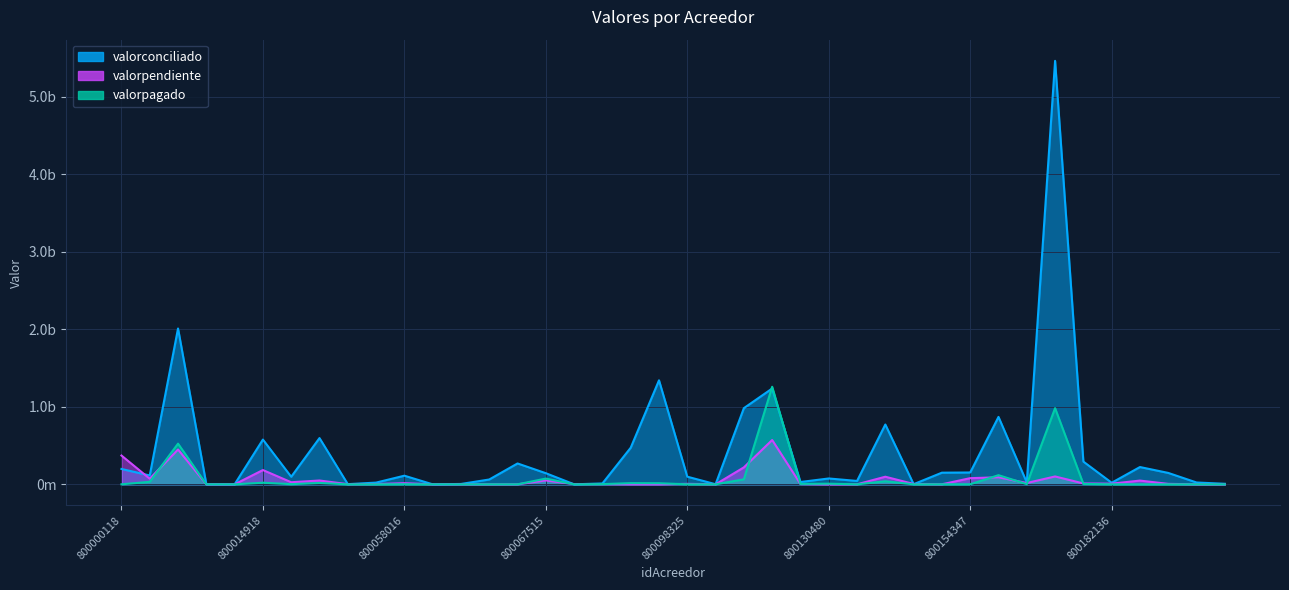

Reading left to right, what are all the values shown in this chart?

valorconciliado: 198172503	114094777	2010002952	1074189	124913	577012725	97278470	596419902	2317862	22184514	111283177	55916	4747268	62229014	269114789	143497192	287032	11259306	471965055	1341458067	98551782	1314766	982383380	1235831312	29888155	75455901	43447606	771323359	1827176	150250335	152802488	869364816	24203661	5461944331	293108154	20220211	222874005	147005745	23621849	7045567
valorpendiente: 371376398	72307802	449087000	0	0	184128806	26891536	49166304	2150656	3686956	14768486	0	958246	0	0	50263758	2907249	3120148	490001	0	6184997	5700	218609623	571502357	4238635	0	169707	98000002	4396553	545857	79419696	90824034	17169218	101395337	11348392	8587350	48195093	5783162	0	0
valorpagado: 0	32437377	524546264	0	0	20822937	2097920	17120054	0	0	1116275	0	0	0	0	74091030	0	2666645	15387773	14341760	0	0	64682499	1258339093	5606577	8251995	0	39257446	20953	242490	790823	118120454	2507150	982614157	4900582	308461	0	0	0	0